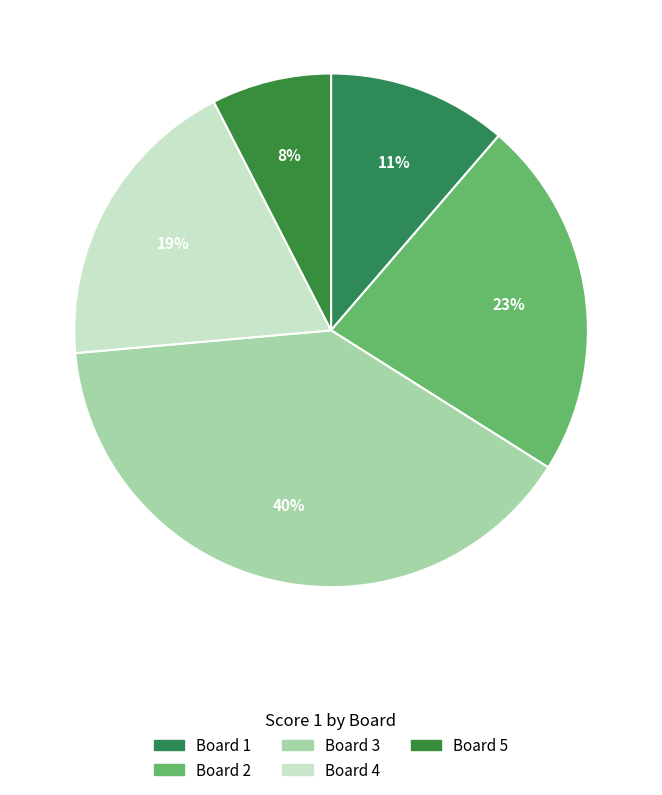

To the nearest percent, what is the difference between the largest and smallest slice percentages?

32%